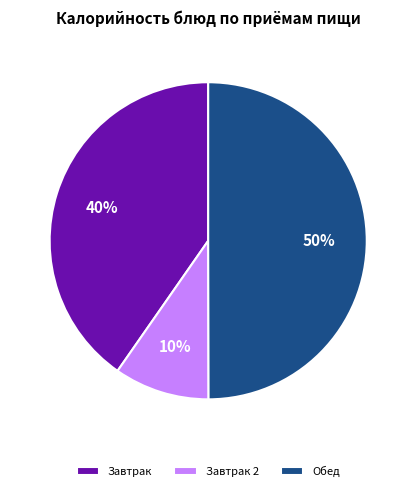

To the nearest percent, what portion does Завтрак 2 represent?

10%